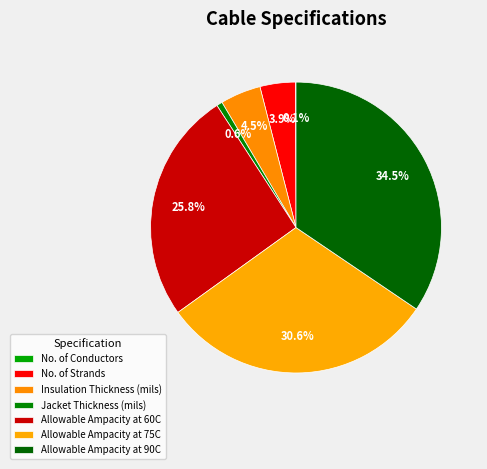

To the nearest percent, what is the difference between the largest and smallest slice percentages?

34%